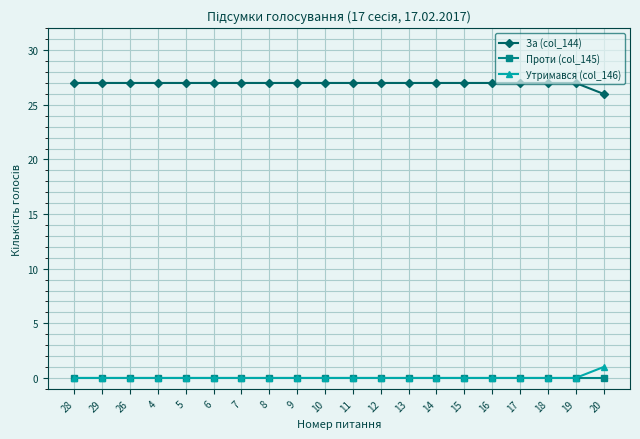

The value of За (col_144) at 10 is 27. True or false?

True